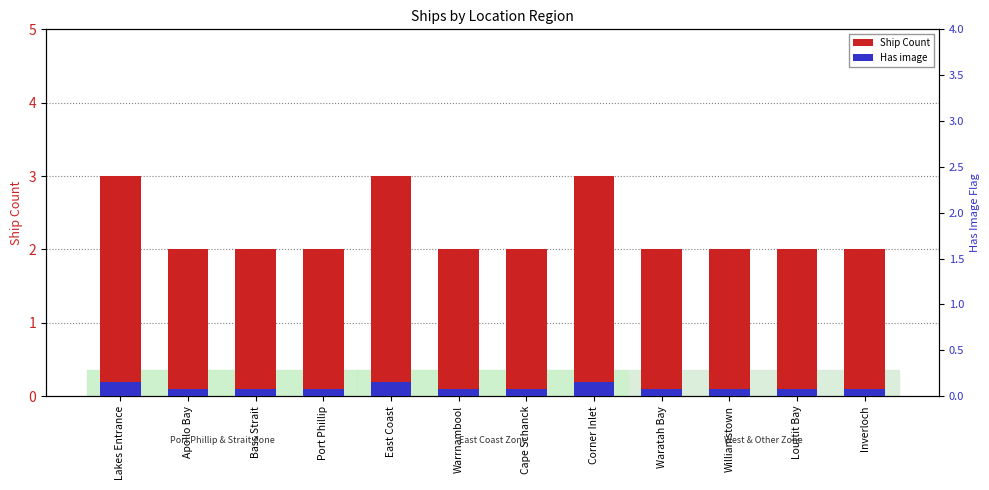

Reading left to right, extract all data points from this chart.

Ship Count: Lakes Entrance=3.0	Apollo Bay=2.0	Bass Strait=2.0	Port Phillip=2.0	East Coast=3.0	Warrnambool=2.0	Cape Schanck=2.0	Corner Inlet=3.0	Waratah Bay=2.0	Williamstown=2.0	Louttit Bay=2.0	Inverloch=2.0
Has image: Lakes Entrance=0.1	Apollo Bay=0.1	Bass Strait=0.1	Port Phillip=0.1	East Coast=0.1	Warrnambool=0.1	Cape Schanck=0.1	Corner Inlet=0.1	Waratah Bay=0.1	Williamstown=0.1	Louttit Bay=0.1	Inverloch=0.1